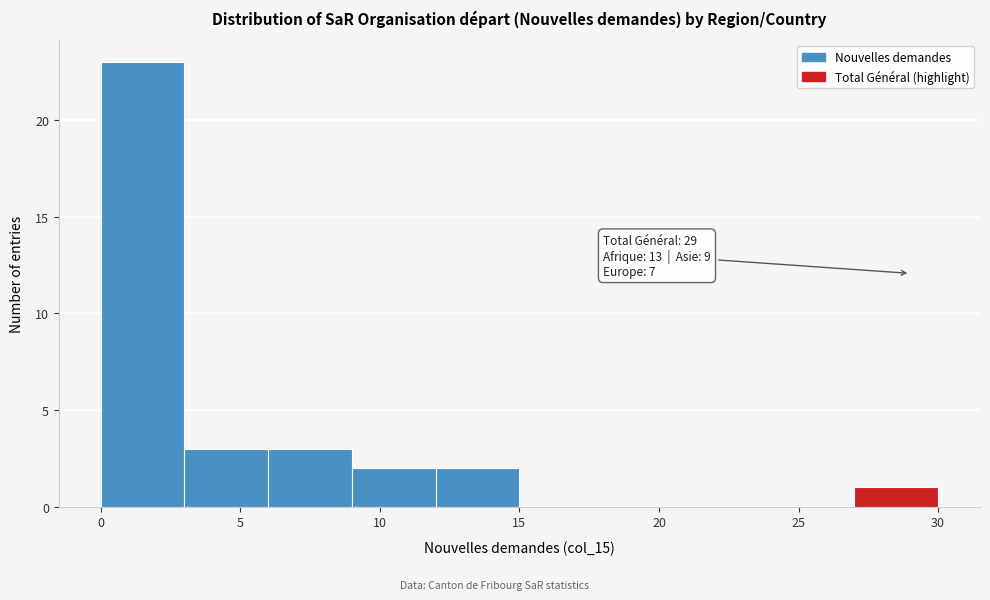

Over which range of the x-axis is the bar tallest?

0 to 3